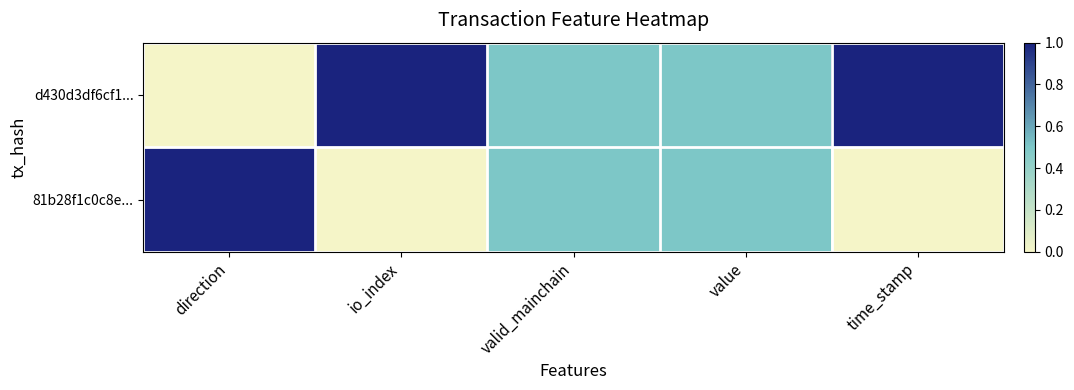

Rank the series by their maximum value, from lowest to highest.

d430d3df6cf1..., 81b28f1c0c8e...